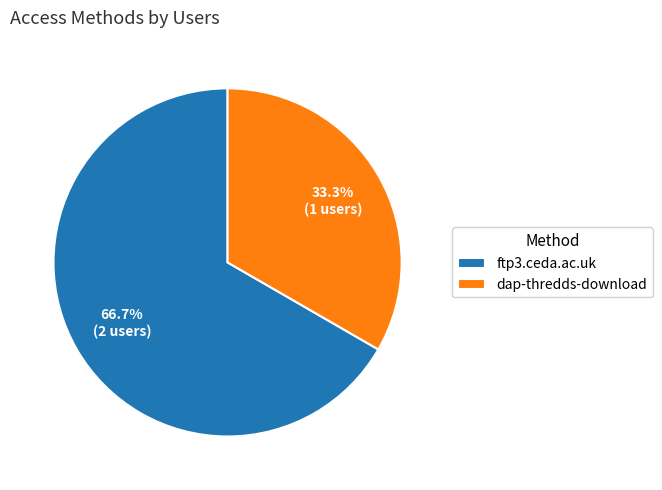

True or false: dap-thredds-download accounts for 33% of the total.

True